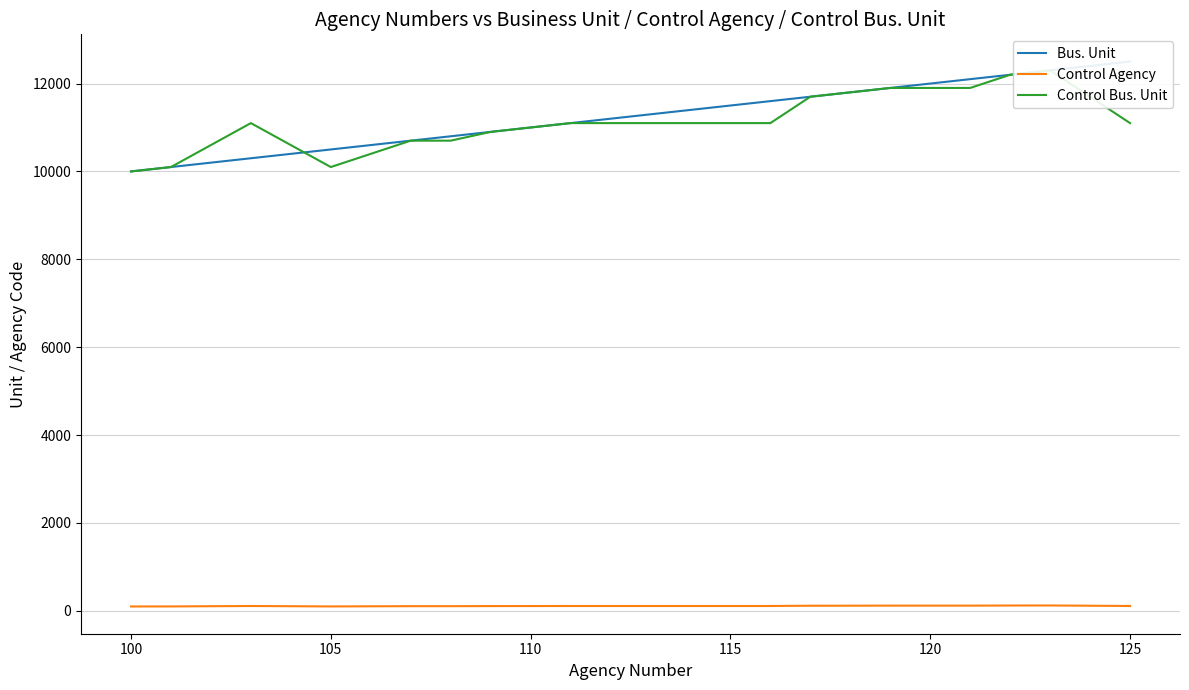

The Bus. Unit series shows 17390 at 9. True or false?

False